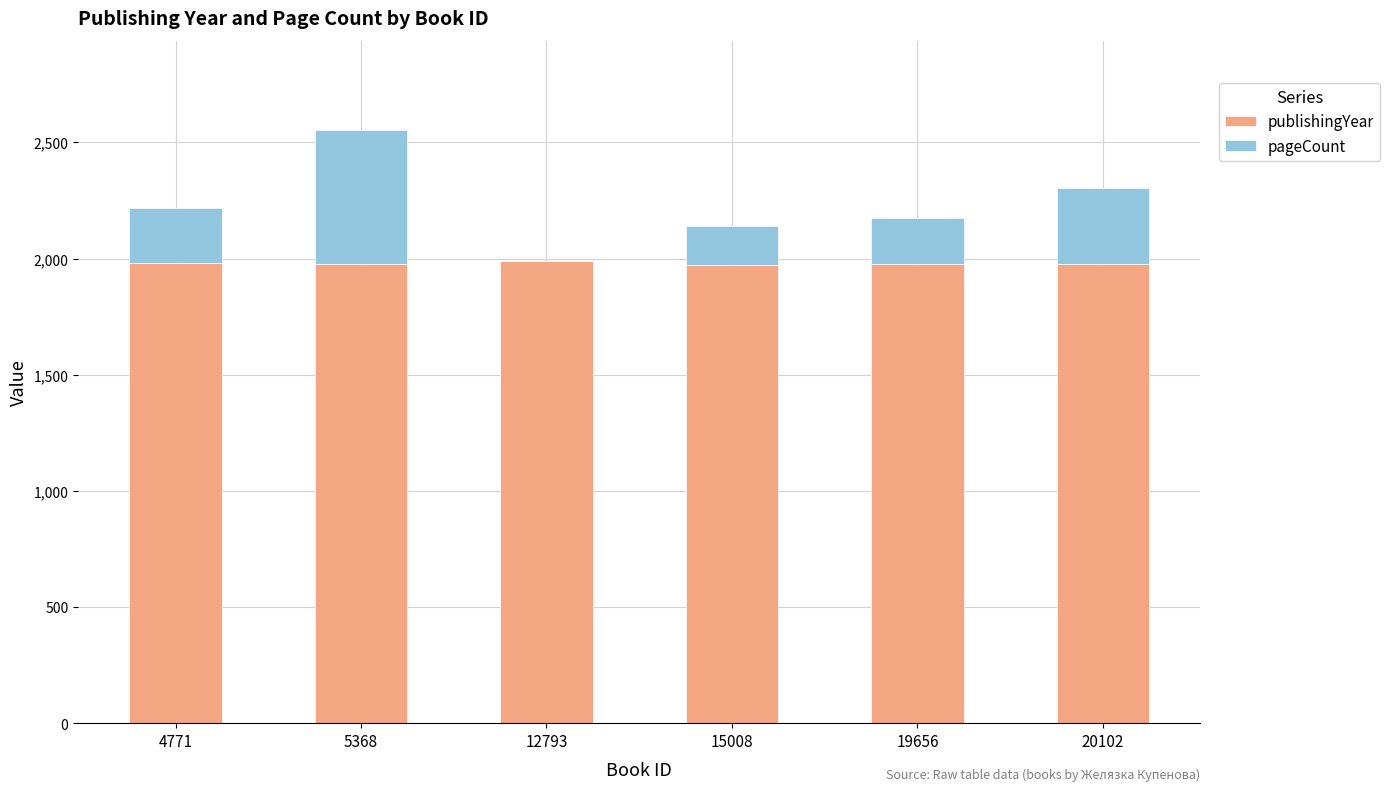

Are the bars grouped side by side (vs. stacked)?

No